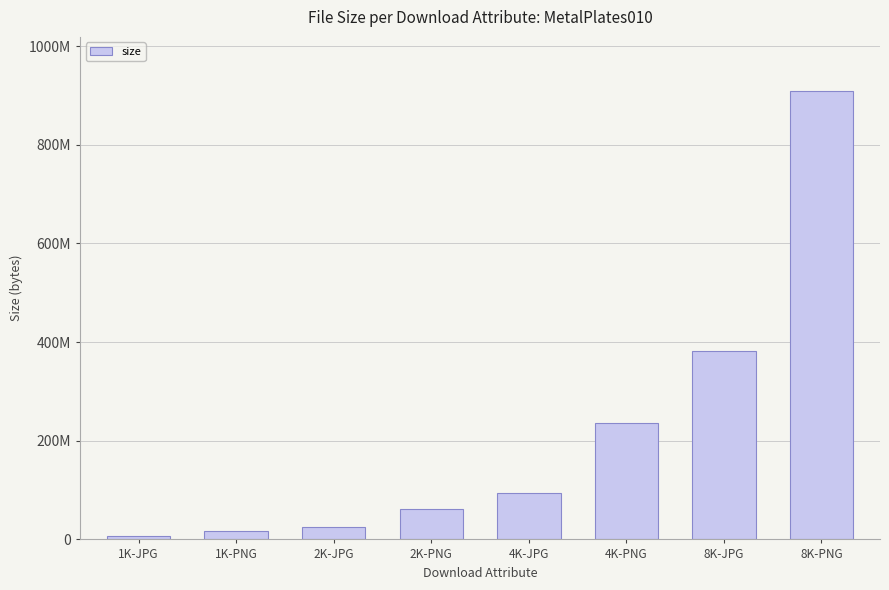

Between 2K-PNG and 4K-PNG, which is larger?

4K-PNG